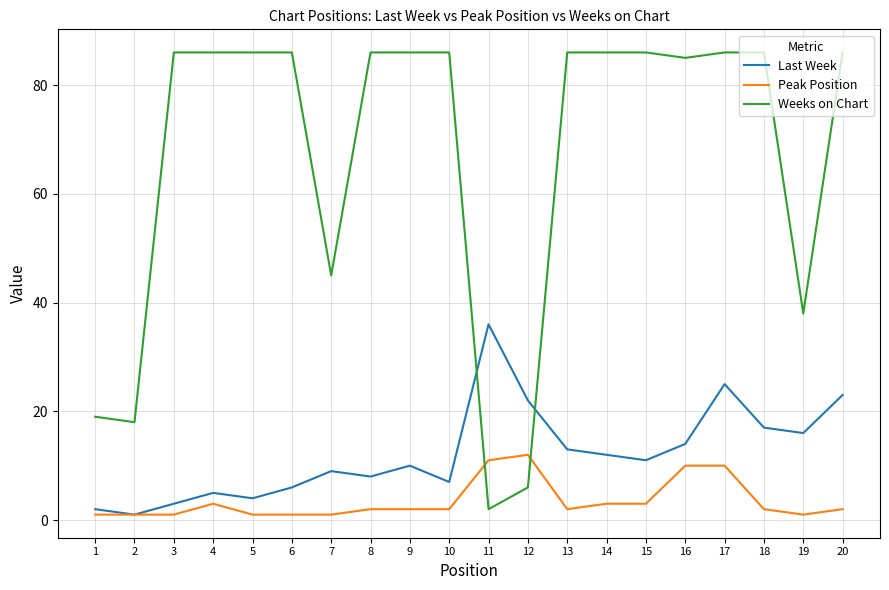

List the labels in order of Last Week value, largest first.

11, 17, 20, 12, 18, 19, 16, 13, 14, 15, 9, 7, 8, 10, 6, 4, 5, 3, 1, 2